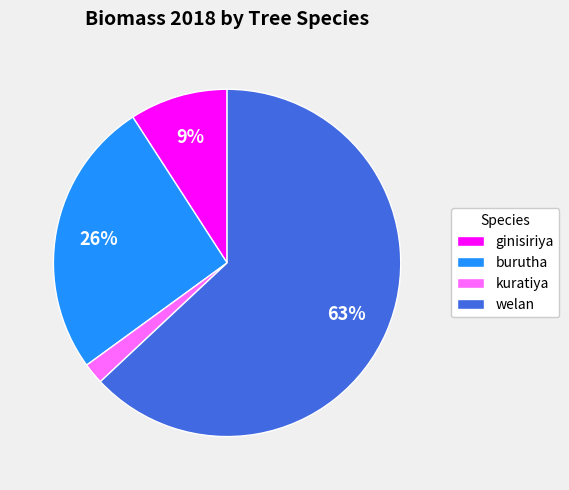

Approximately how many times larger is the value at kuratiya compared to ginisiriya?

0.2